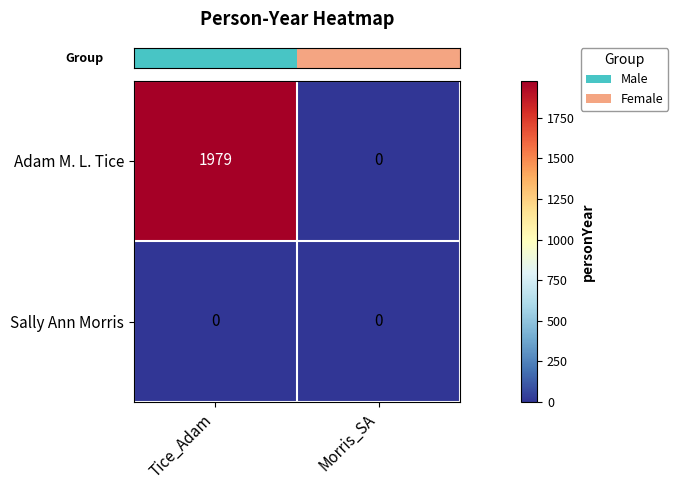

Which series changed the most between Tice_Adam and Morris_SA?

Adam M. L. Tice